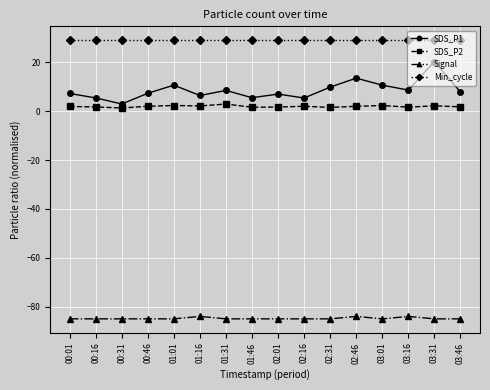

Which series has the widest spread of values?

SDS_P1